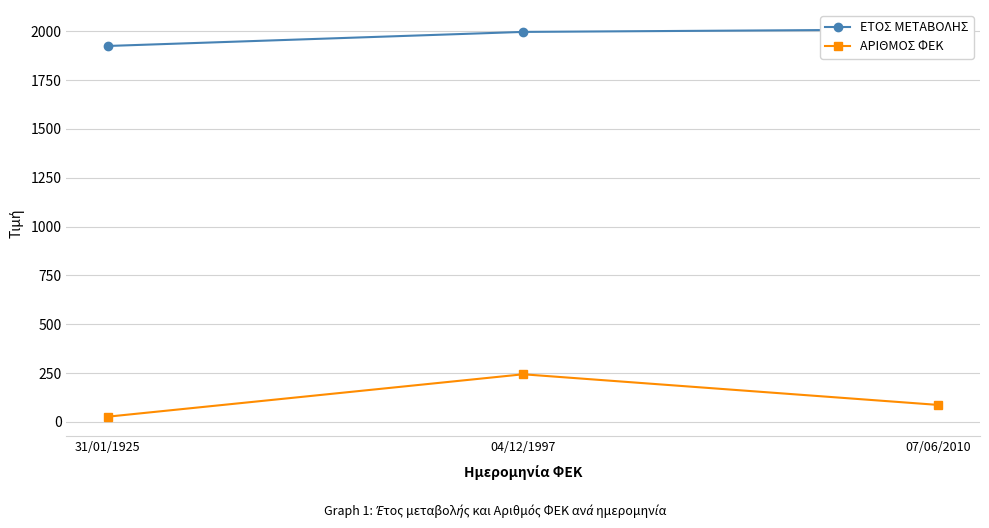

At how many categories does at least one series exceed 1787?

3